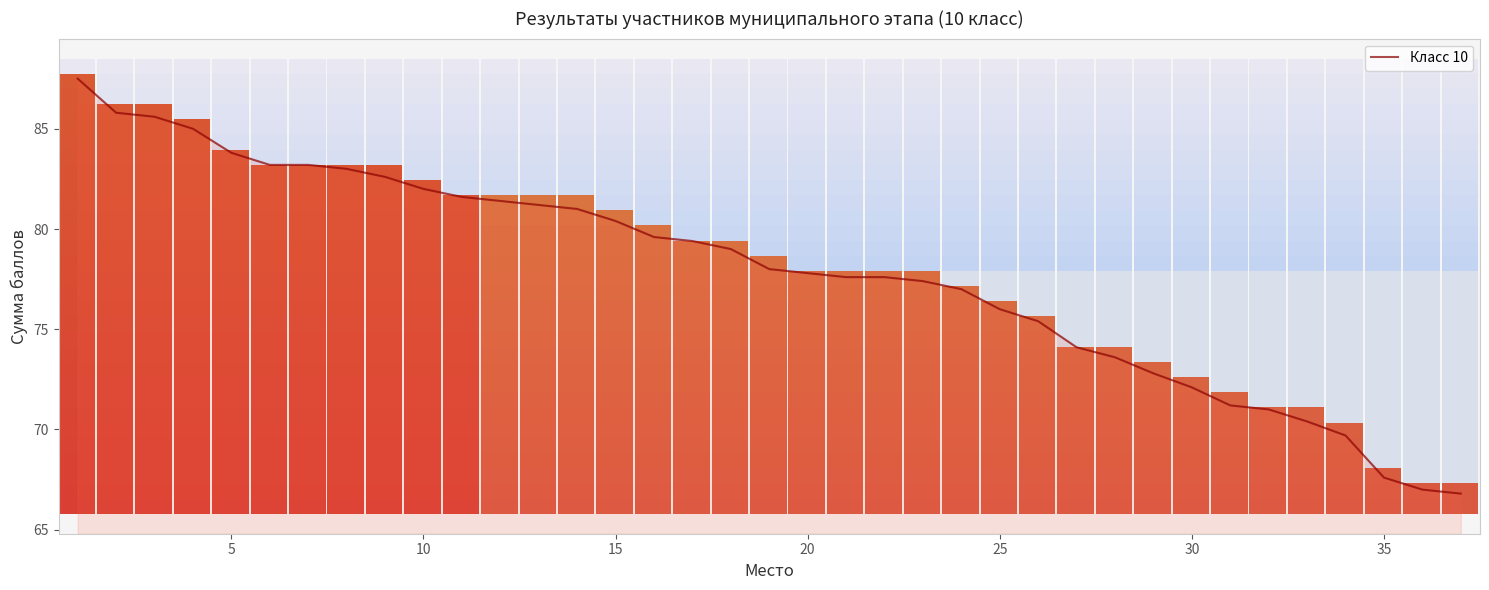

What is the smallest value displayed?

66.8